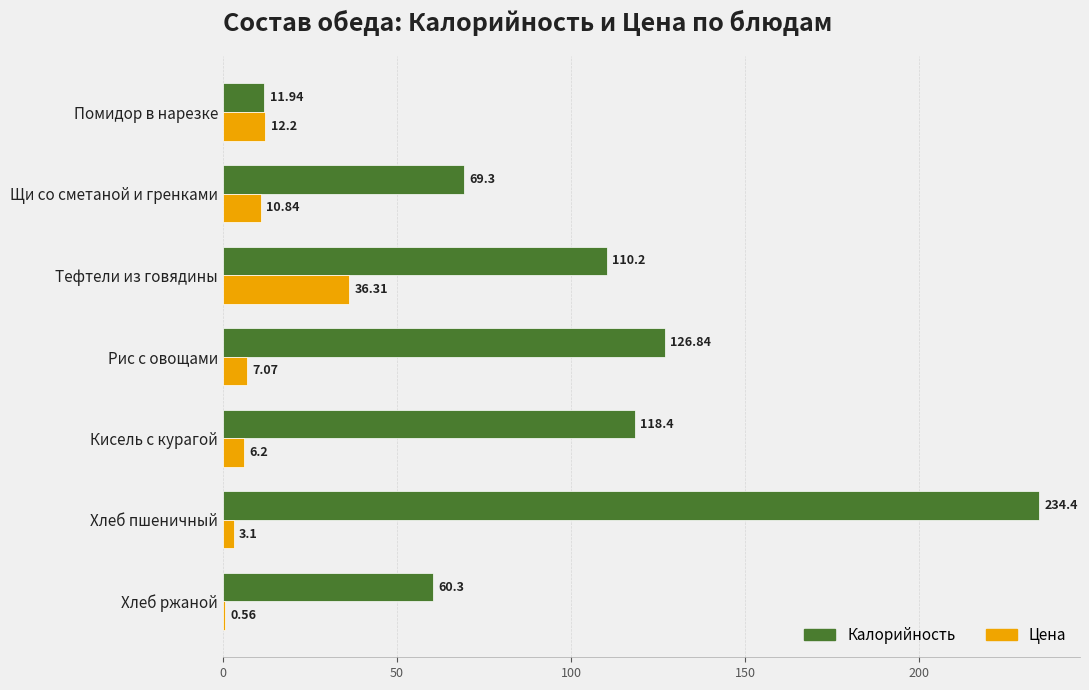

At which category is the sum across all series the highest?

Хлеб пшеничный